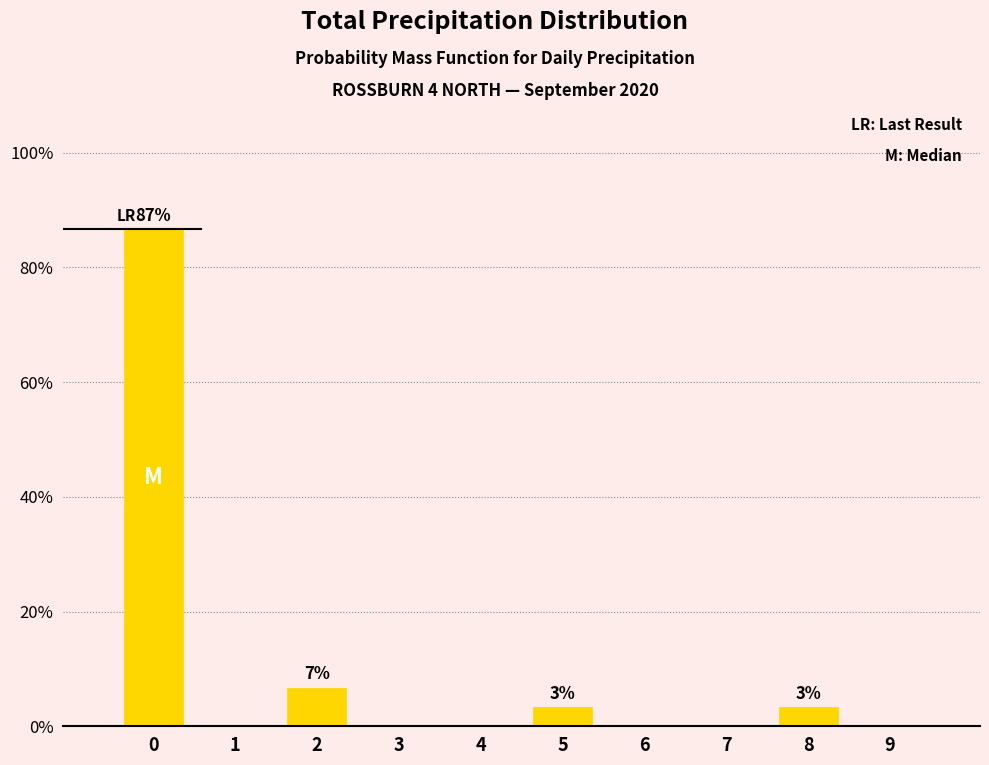

Reading left to right, list all the values displayed in this chart.

0=86.7	1=0.0	2=6.7	3=0.0	4=0.0	5=3.3	6=0.0	7=0.0	8=3.3	9=0.0